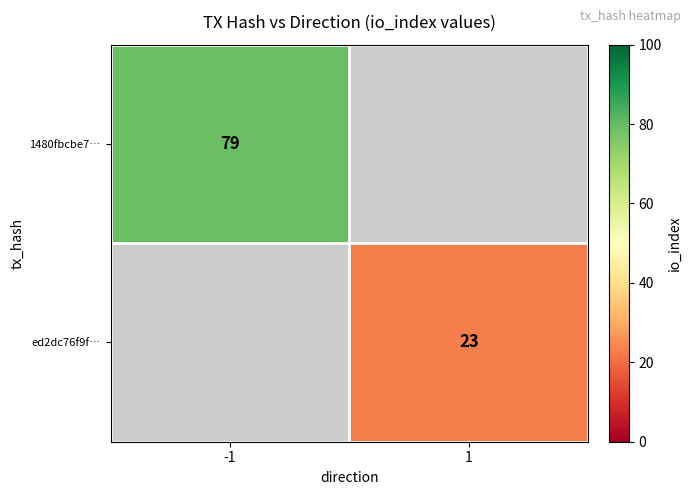

True or false: ed2dc76f9f… has a value of 23 at 1.

True